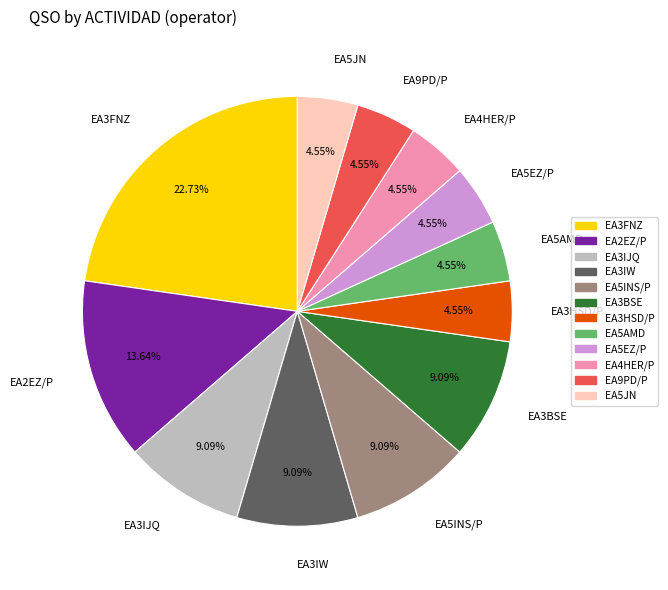

To the nearest percent, what is the average slice percentage?

8%